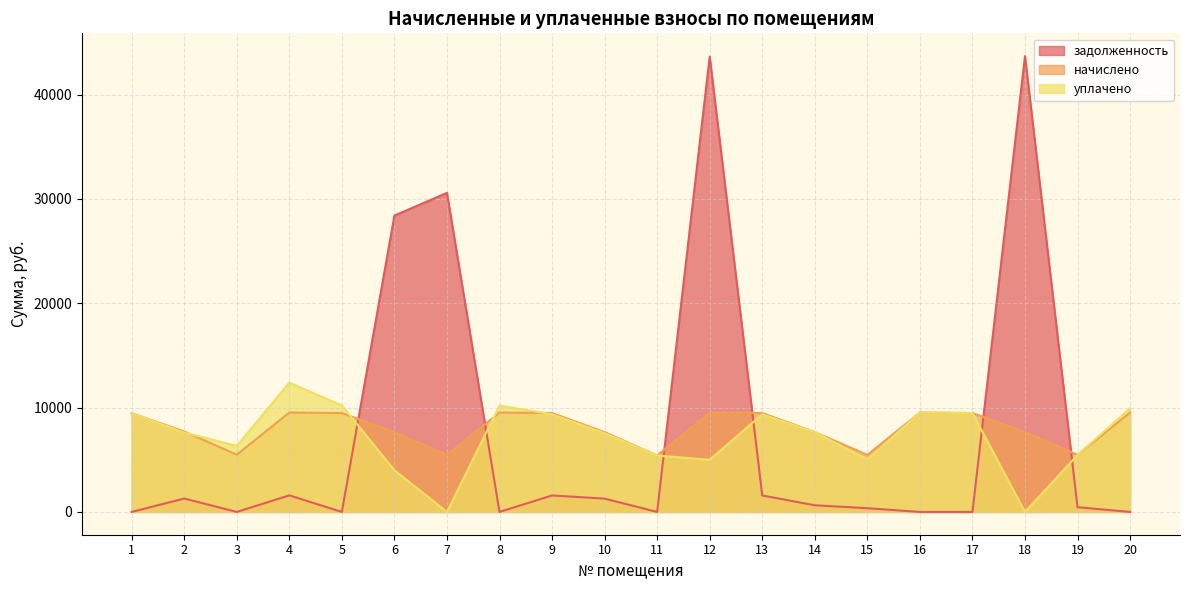

Where do начислено and уплачено first cross each other?

2 and 3